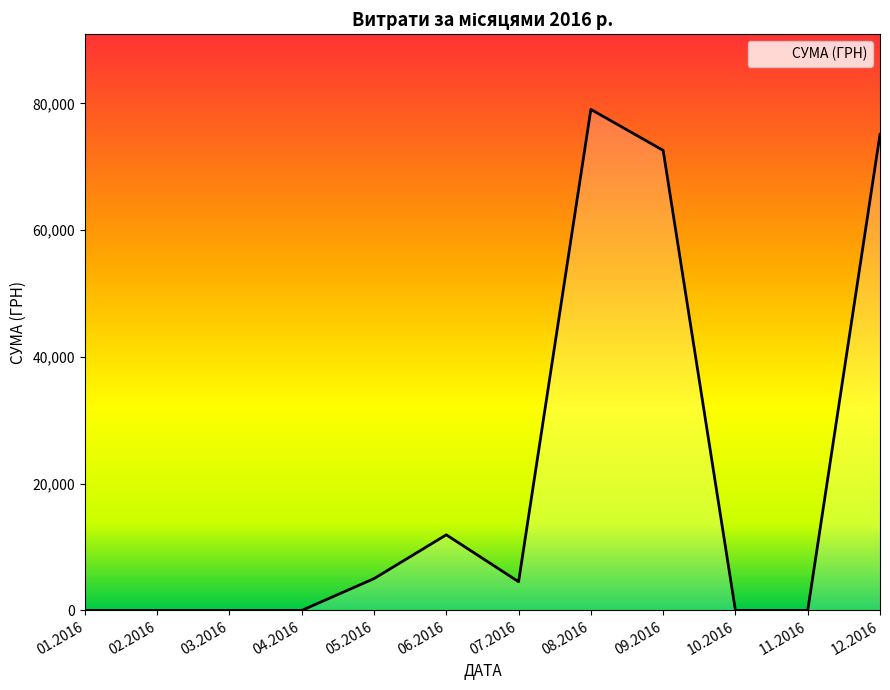

What is the change in value from 02.2016 to 07.2016?

+4527.0